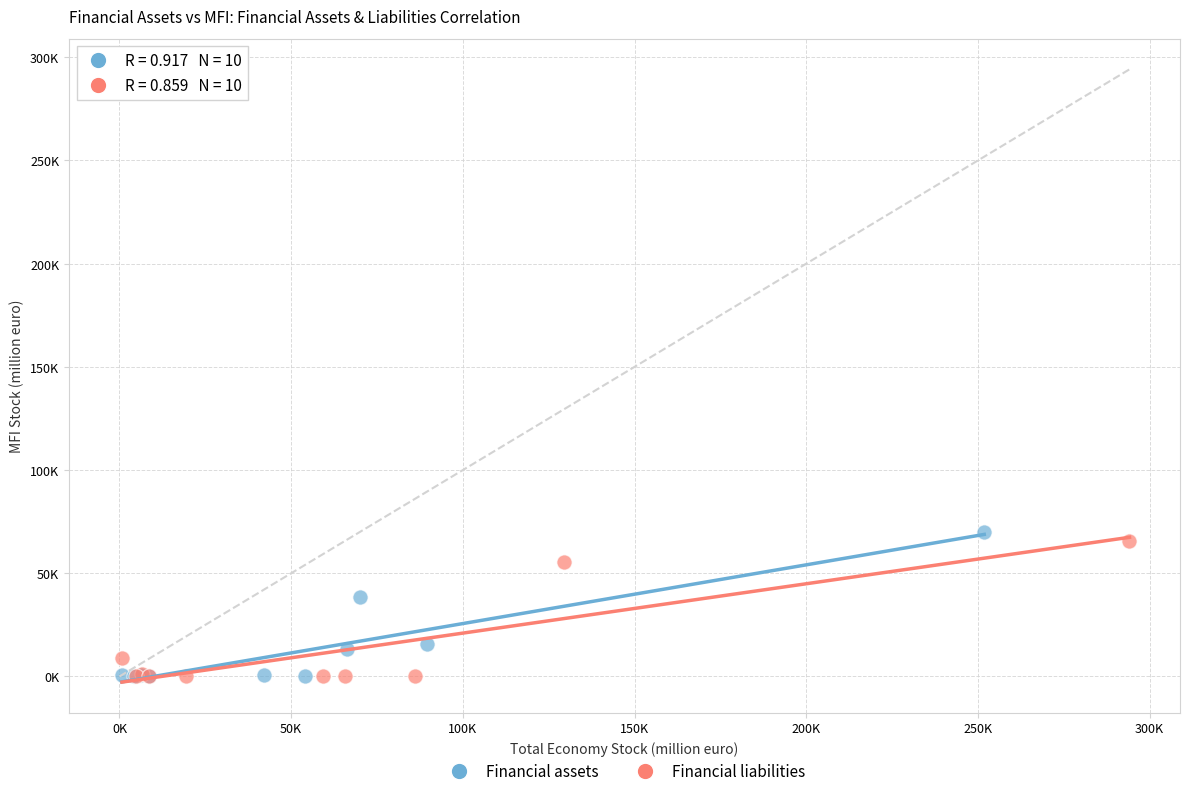

Which series has the widest spread of Y values?

Financial assets